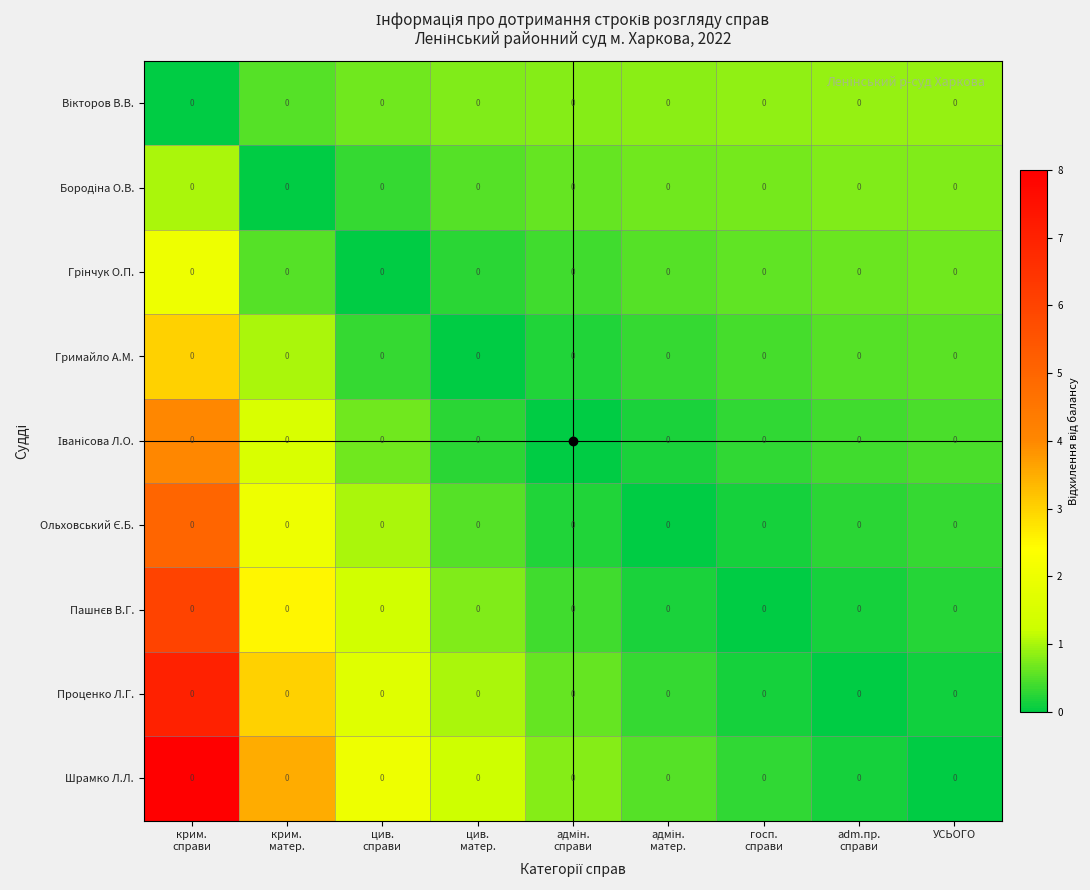

The Пашнєв В.Г. series shows 3.3 at крим. матер.. True or false?

False